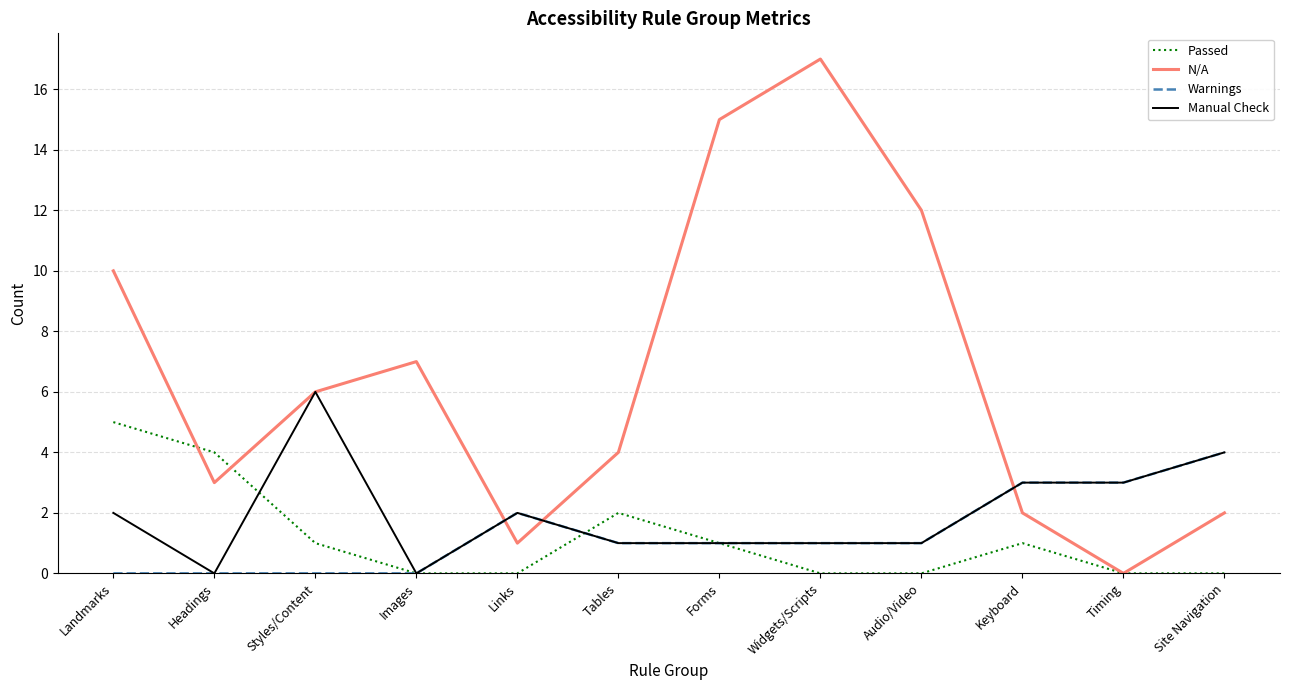

Does the chart display data point markers on the line(s)?

No